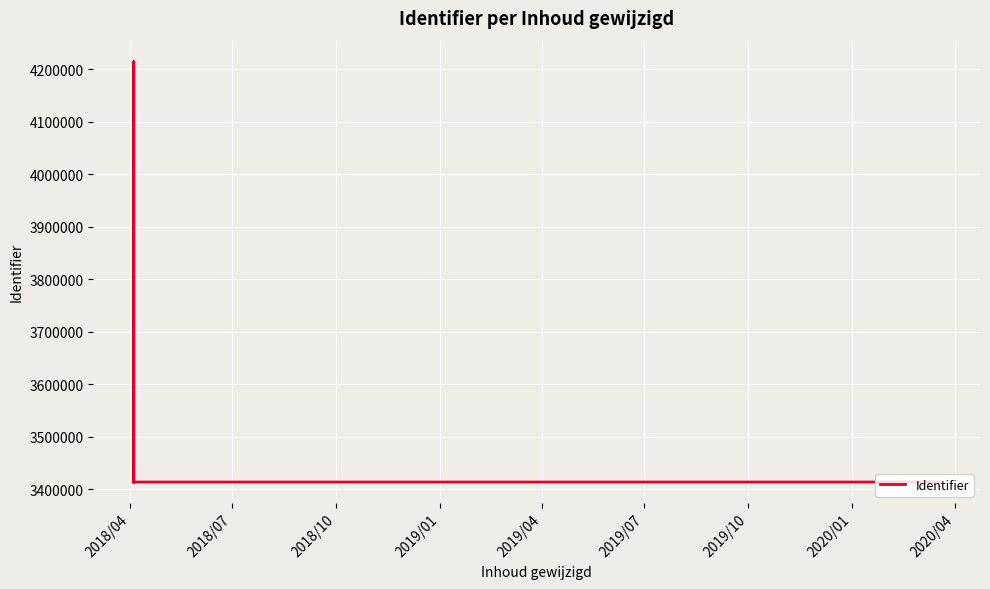

What is the minimum value shown in the chart?

3413667